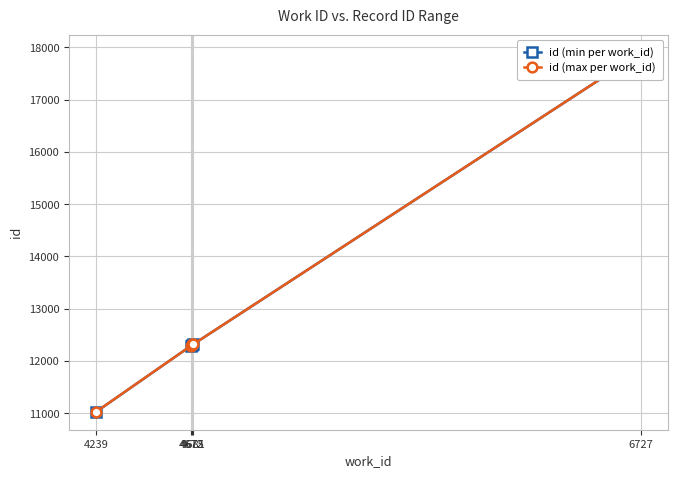

At which label is id (max per work_id) closest to 14466?

4675